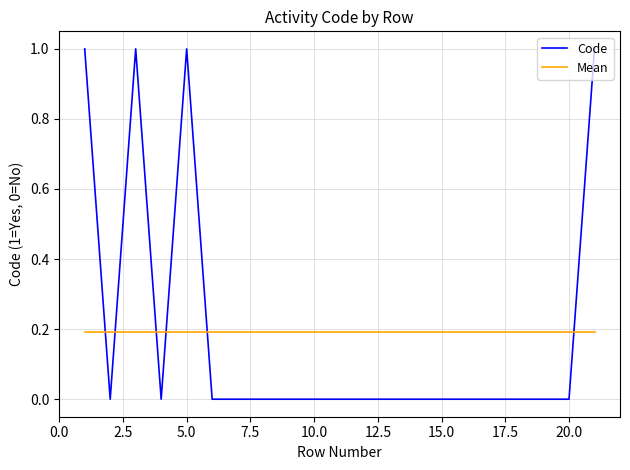

What is the maximum value for Code?

1.0